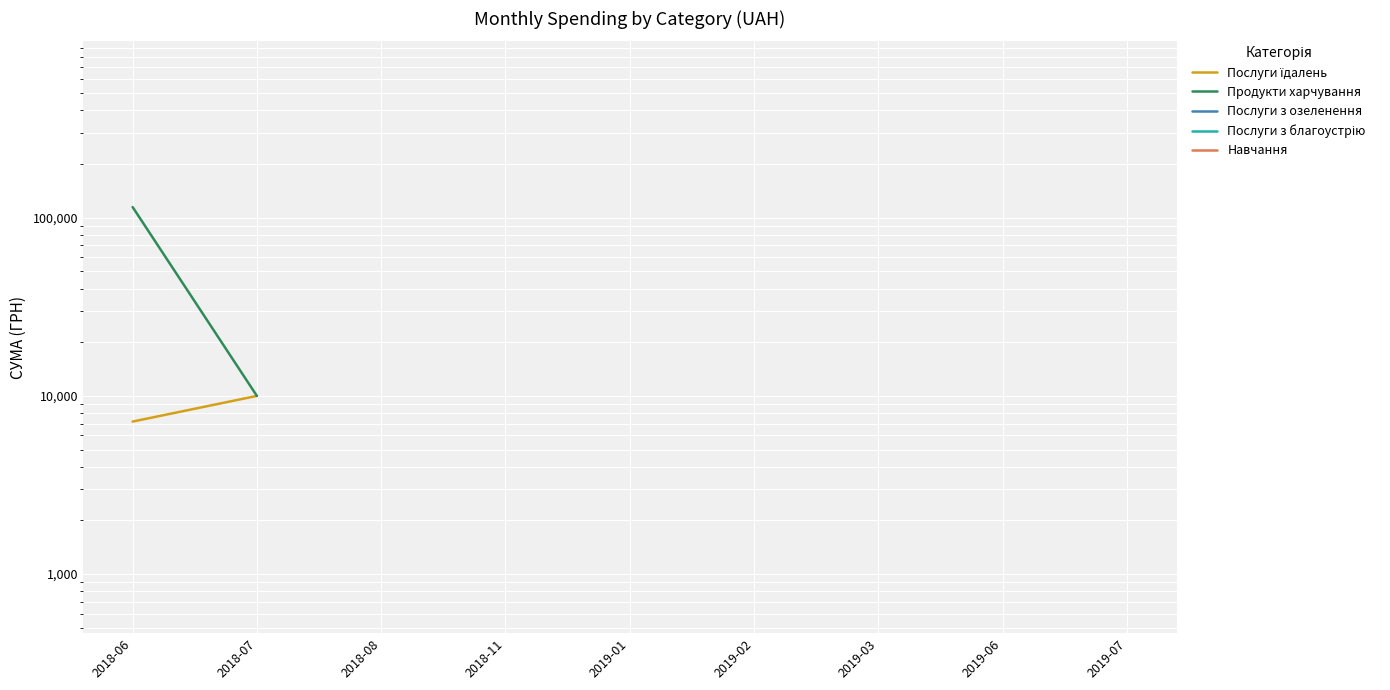

The Послуги з благоустрію series shows 133830.4 at 2019-01. True or false?

True